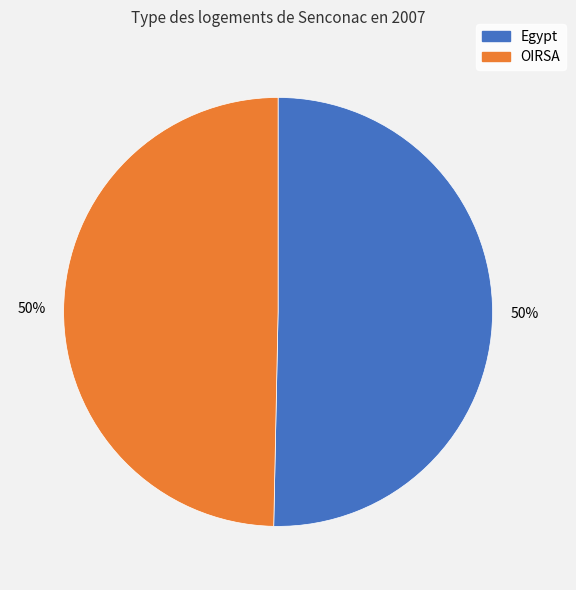

How many segments does this pie chart have?

2